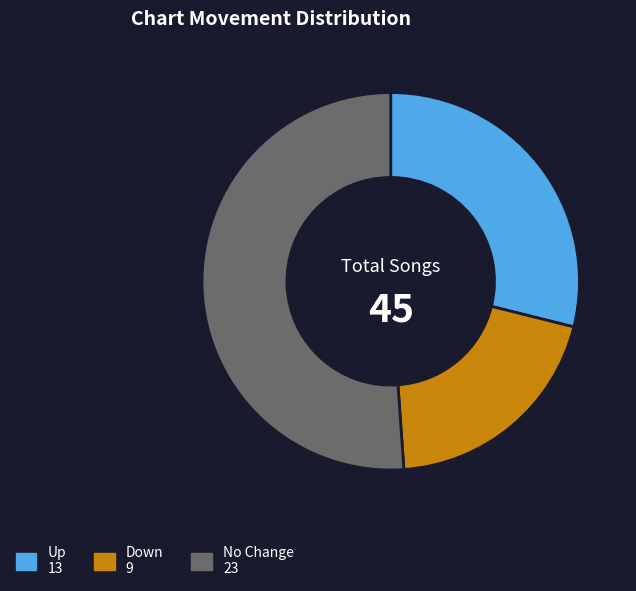

Is there any slice that represents more than half of the pie?

Yes